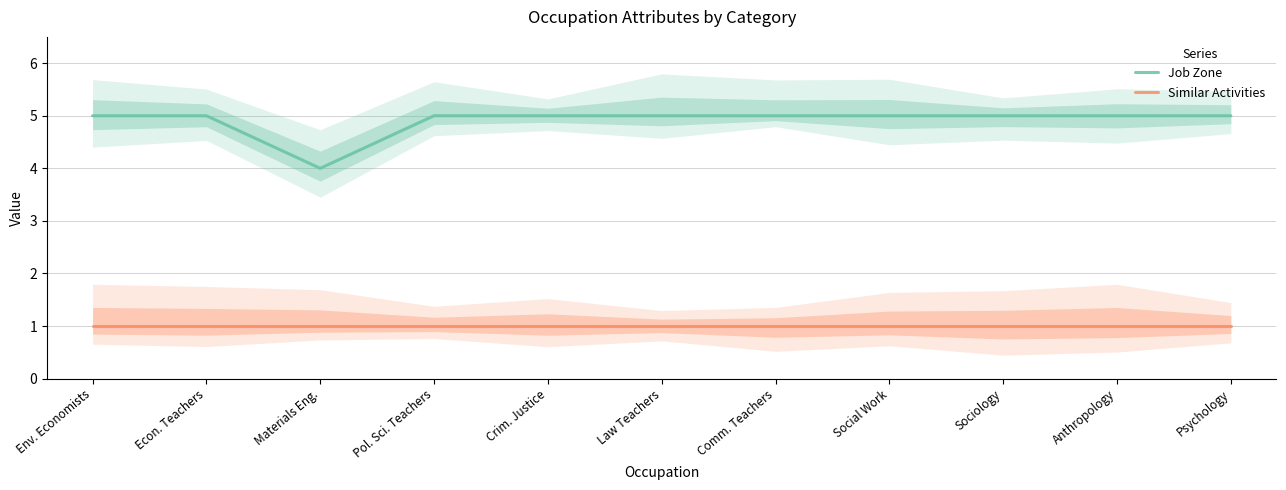

What value does the Job Zone series have at Comm. Teachers?

5